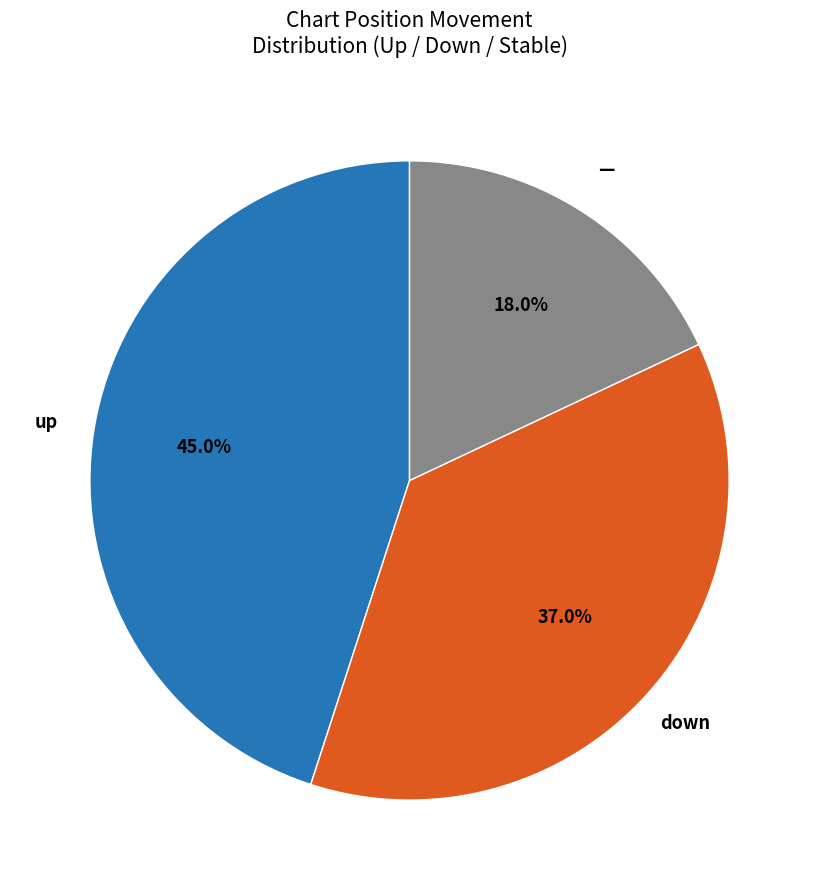

Count the number of slices in the pie.

3